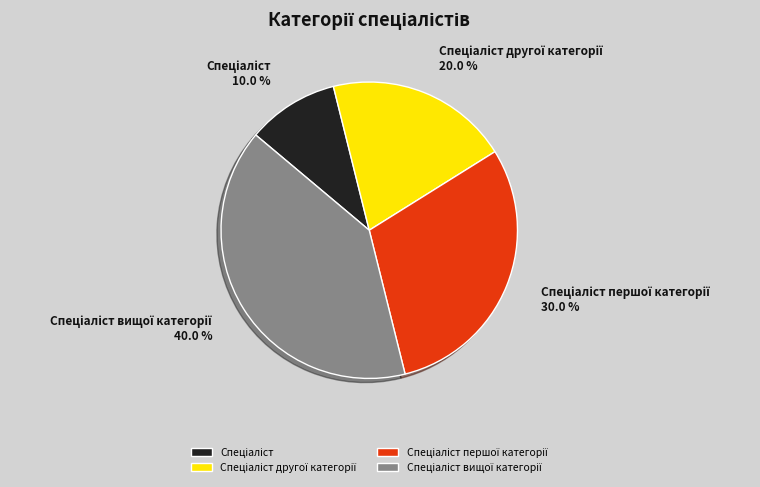

Is there a majority slice in this chart?

No